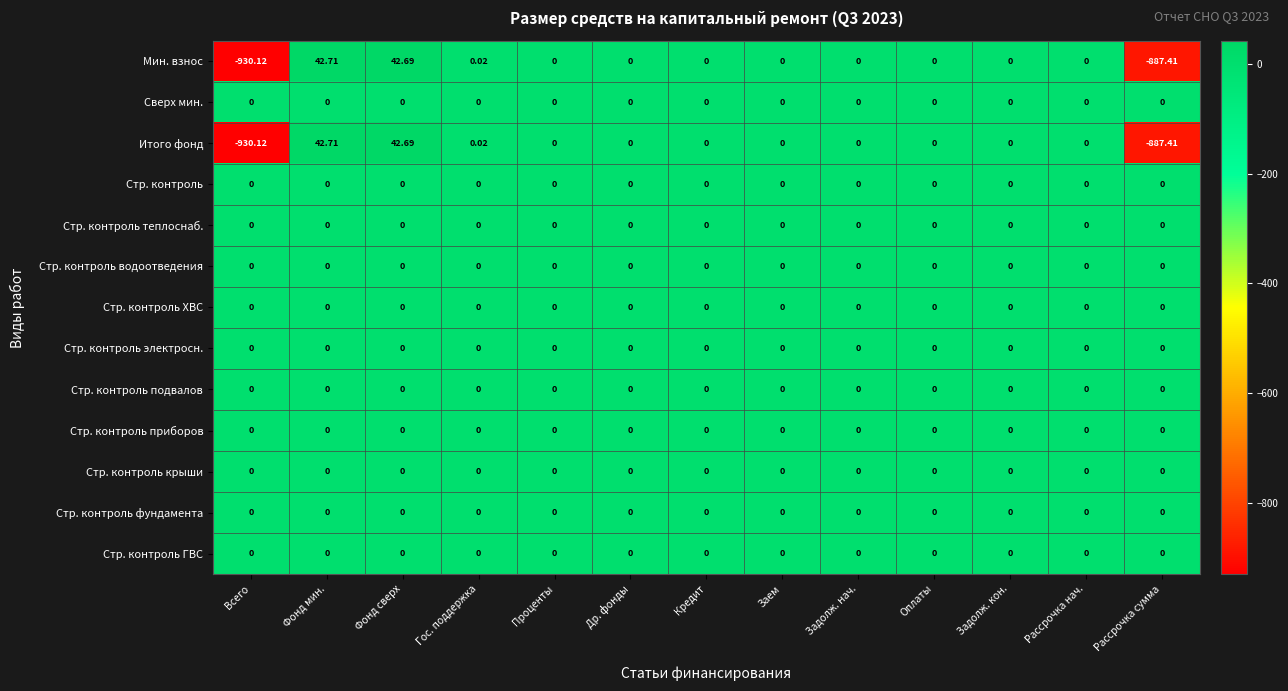

At which category is the sum across all series the highest?

Фонд мин.